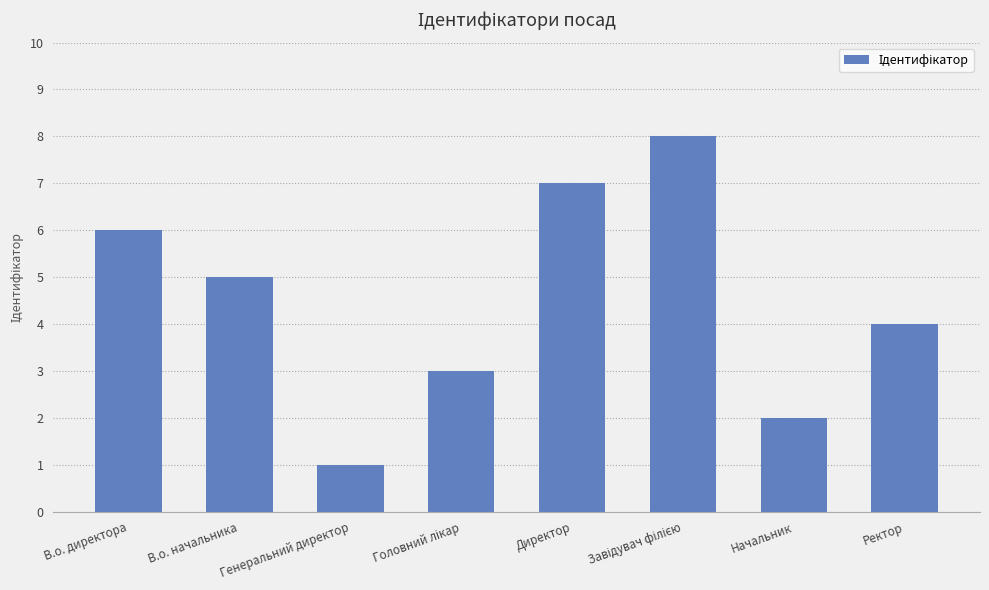

Which has a higher value, В.о. директора or Директор?

Директор